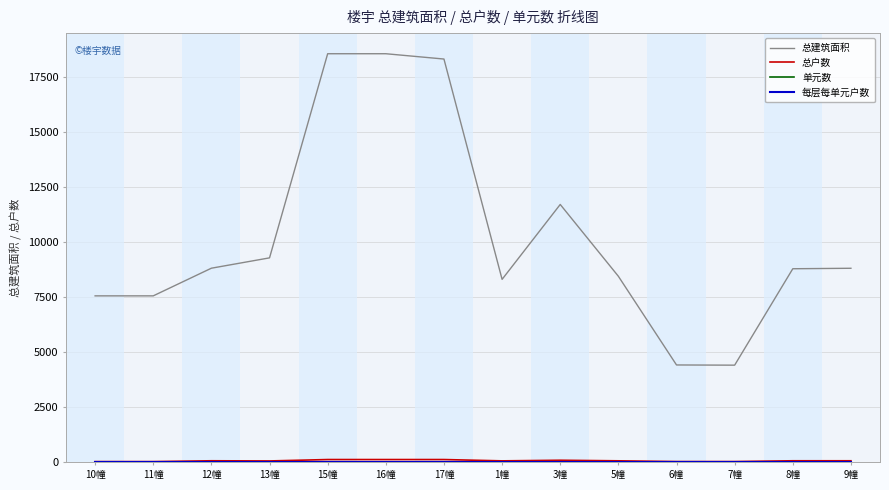

What is the greatest value displayed?

18557.1